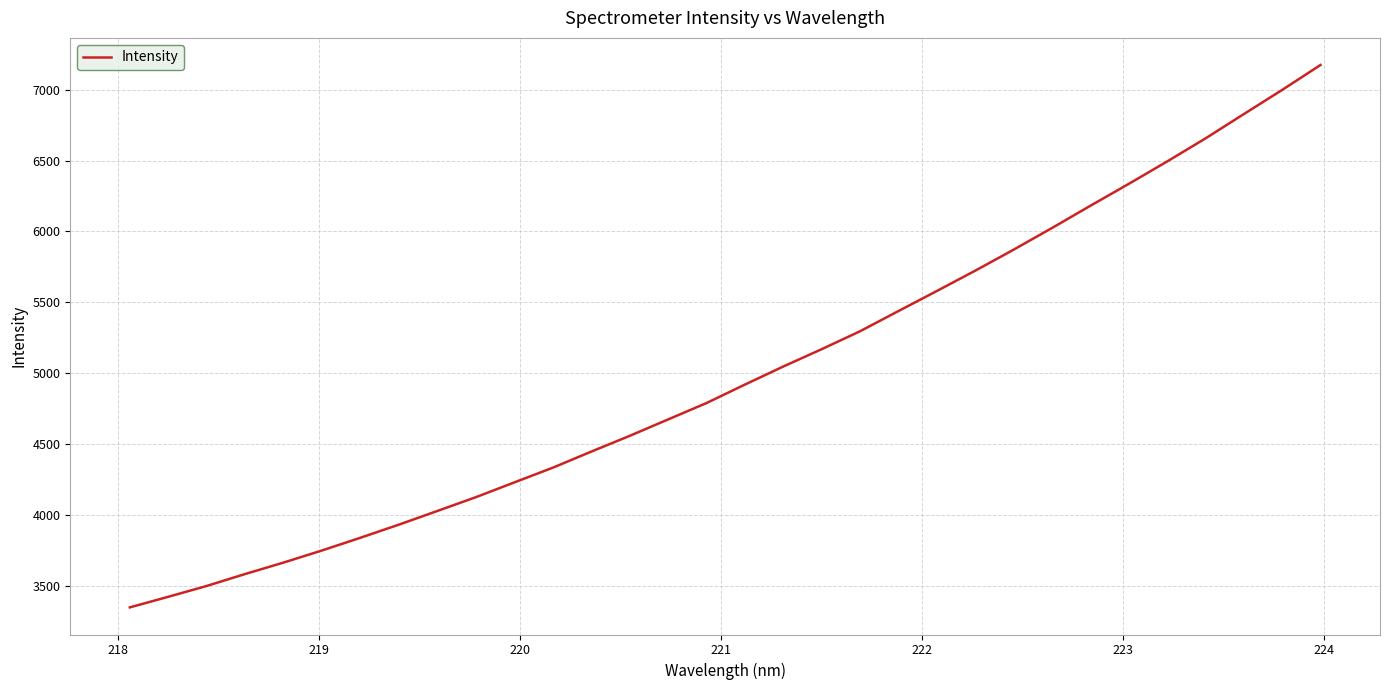

What is the maximum value shown in the chart?

7175.4